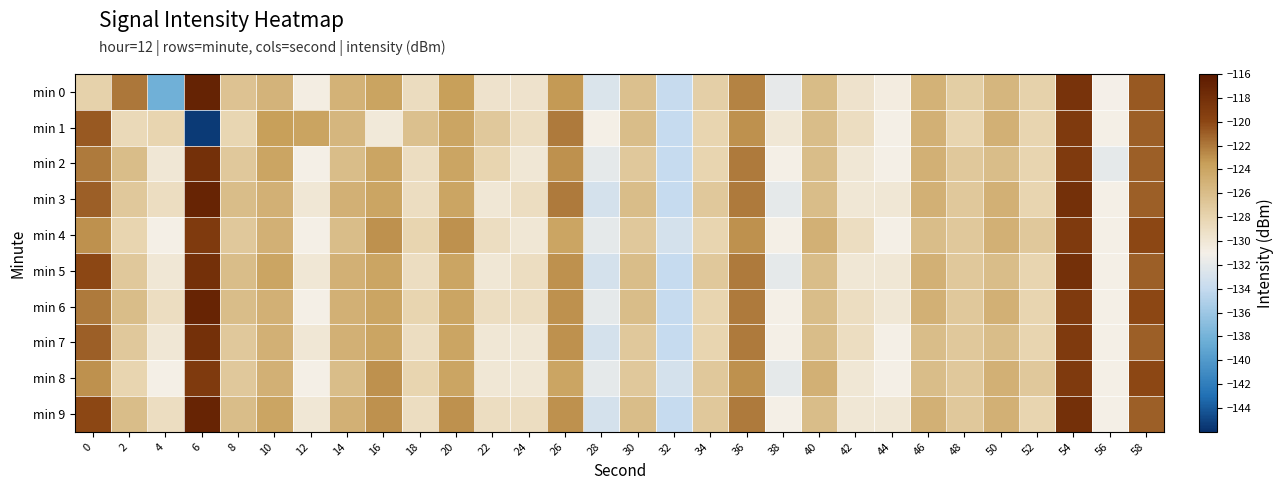

Reading left to right, list all the values displayed in this chart.

min 0: 0=-127.8	2=-121.9	4=-138.2	6=-116.9	8=-126.5	10=-125.2	12=-130.7	14=-125.0	16=-123.9	18=-128.8	20=-123.6	22=-129.6	24=-129.5	26=-123.3	28=-132.7	30=-126.3	32=-133.8	34=-127.5	36=-122.4	38=-131.8	40=-125.9	42=-129.6	44=-130.5	46=-125.0	48=-127.4	50=-125.5	52=-127.7	54=-118.4	56=-131.0	58=-120.7
min 1: 0=-120.7	2=-128.4	4=-128.0	6=-145.5	8=-128.2	10=-123.6	12=-123.9	14=-125.4	16=-130.2	18=-126.2	20=-124.0	22=-127.0	24=-129.0	26=-122.0	28=-131.0	30=-126.0	32=-134.0	34=-128.0	36=-123.0	38=-130.0	40=-126.0	42=-129.0	44=-131.0	46=-125.0	48=-128.0	50=-125.0	52=-128.0	54=-119.0	56=-131.0	58=-121.0
min 2: 0=-122.0	2=-126.0	4=-130.0	6=-118.0	8=-127.0	10=-124.0	12=-131.0	14=-126.0	16=-124.0	18=-129.0	20=-124.0	22=-128.0	24=-130.0	26=-123.0	28=-132.0	30=-127.0	32=-134.0	34=-128.0	36=-122.0	38=-131.0	40=-126.0	42=-130.0	44=-131.0	46=-125.0	48=-127.0	50=-126.0	52=-128.0	54=-119.0	56=-132.0	58=-121.0
min 3: 0=-121.0	2=-127.0	4=-129.0	6=-117.0	8=-126.0	10=-125.0	12=-130.0	14=-125.0	16=-124.0	18=-129.0	20=-124.0	22=-130.0	24=-129.0	26=-122.0	28=-133.0	30=-126.0	32=-134.0	34=-127.0	36=-122.0	38=-132.0	40=-126.0	42=-130.0	44=-130.0	46=-125.0	48=-127.0	50=-125.0	52=-128.0	54=-118.0	56=-131.0	58=-121.0
min 4: 0=-123.0	2=-128.0	4=-131.0	6=-119.0	8=-127.0	10=-125.0	12=-131.0	14=-126.0	16=-123.0	18=-128.0	20=-123.0	22=-129.0	24=-130.0	26=-124.0	28=-132.0	30=-127.0	32=-133.0	34=-128.0	36=-123.0	38=-131.0	40=-125.0	42=-129.0	44=-131.0	46=-126.0	48=-127.0	50=-125.0	52=-127.0	54=-119.0	56=-131.0	58=-120.0
min 5: 0=-120.0	2=-127.0	4=-130.0	6=-118.0	8=-126.0	10=-124.0	12=-130.0	14=-125.0	16=-124.0	18=-129.0	20=-124.0	22=-130.0	24=-129.0	26=-123.0	28=-133.0	30=-126.0	32=-134.0	34=-127.0	36=-122.0	38=-132.0	40=-126.0	42=-130.0	44=-130.0	46=-125.0	48=-127.0	50=-126.0	52=-128.0	54=-118.0	56=-131.0	58=-121.0
min 6: 0=-122.0	2=-126.0	4=-129.0	6=-117.0	8=-126.0	10=-125.0	12=-131.0	14=-125.0	16=-124.0	18=-128.0	20=-124.0	22=-129.0	24=-129.0	26=-123.0	28=-132.0	30=-126.0	32=-134.0	34=-128.0	36=-122.0	38=-131.0	40=-126.0	42=-129.0	44=-130.0	46=-125.0	48=-127.0	50=-125.0	52=-128.0	54=-119.0	56=-131.0	58=-120.0
min 7: 0=-121.0	2=-127.0	4=-130.0	6=-118.0	8=-127.0	10=-125.0	12=-130.0	14=-125.0	16=-124.0	18=-129.0	20=-124.0	22=-130.0	24=-130.0	26=-123.0	28=-133.0	30=-127.0	32=-134.0	34=-128.0	36=-122.0	38=-131.0	40=-126.0	42=-129.0	44=-131.0	46=-126.0	48=-127.0	50=-126.0	52=-128.0	54=-119.0	56=-131.0	58=-121.0
min 8: 0=-123.0	2=-128.0	4=-131.0	6=-119.0	8=-127.0	10=-125.0	12=-131.0	14=-126.0	16=-123.0	18=-128.0	20=-124.0	22=-130.0	24=-130.0	26=-124.0	28=-132.0	30=-127.0	32=-133.0	34=-127.0	36=-123.0	38=-132.0	40=-125.0	42=-130.0	44=-131.0	46=-126.0	48=-127.0	50=-125.0	52=-127.0	54=-119.0	56=-131.0	58=-120.0
min 9: 0=-120.0	2=-126.0	4=-129.0	6=-117.0	8=-126.0	10=-124.0	12=-130.0	14=-125.0	16=-123.0	18=-129.0	20=-123.0	22=-129.0	24=-129.0	26=-123.0	28=-133.0	30=-126.0	32=-134.0	34=-127.0	36=-122.0	38=-131.0	40=-126.0	42=-130.0	44=-130.0	46=-125.0	48=-127.0	50=-125.0	52=-128.0	54=-118.0	56=-131.0	58=-121.0